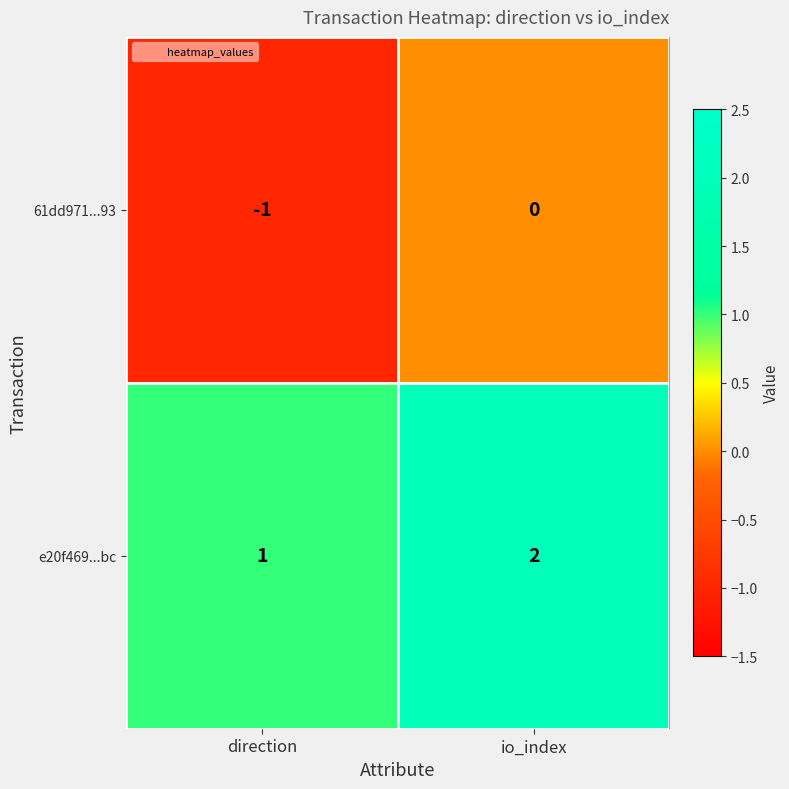

Which label corresponds to the largest value in the chart?

io_index